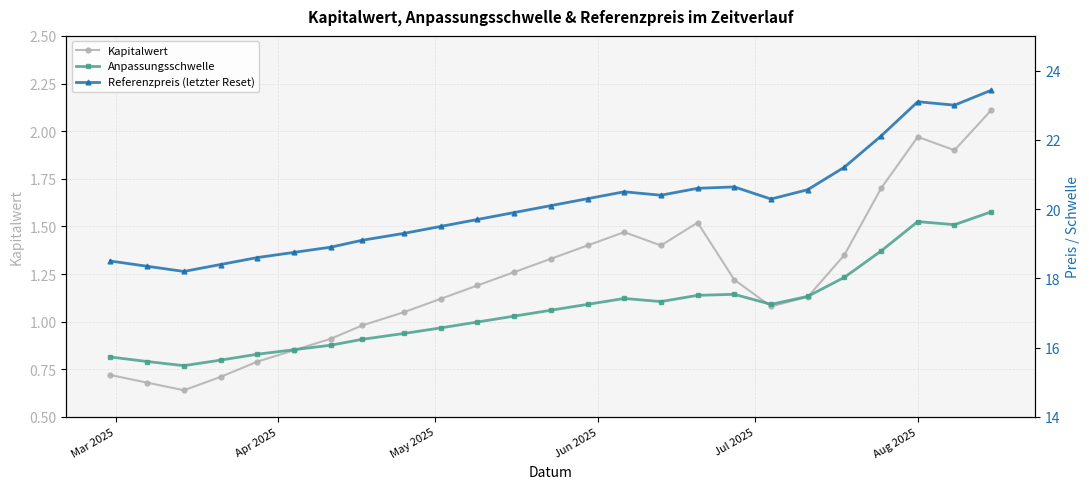

What is the value of the Kapitalwert point at the 24th from the left?

1.9